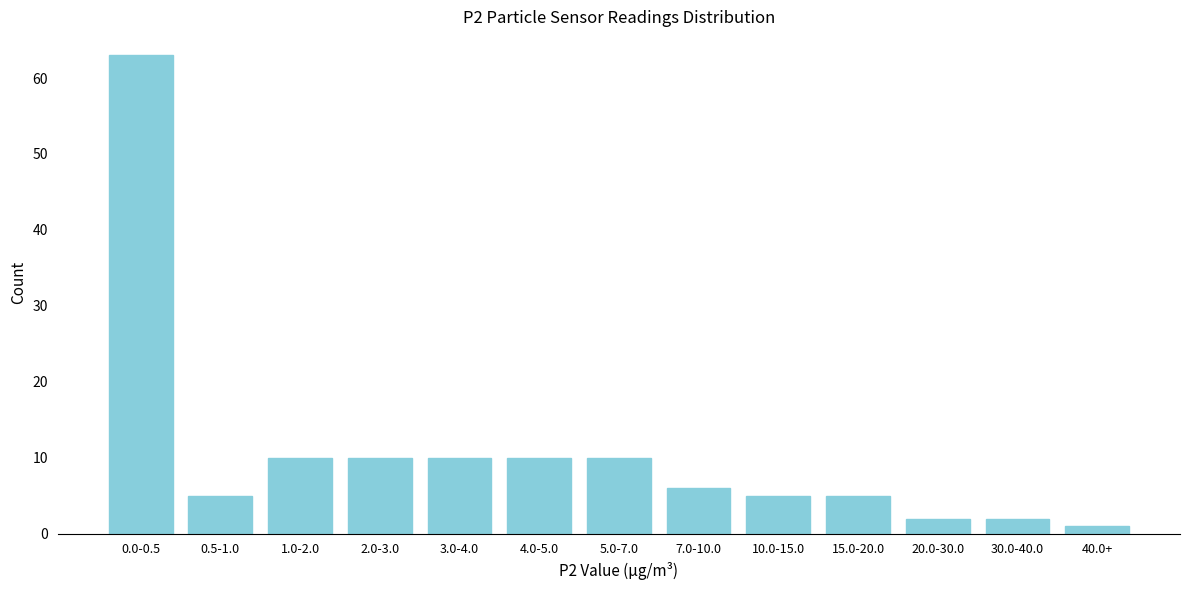

Reading left to right, what are all the values shown in this chart?

0.0-0.5=63	0.5-1.0=5	1.0-2.0=10	2.0-3.0=10	3.0-4.0=10	4.0-5.0=10	5.0-7.0=10	7.0-10.0=6	10.0-15.0=5	15.0-20.0=5	20.0-30.0=2	30.0-40.0=2	40.0+=1